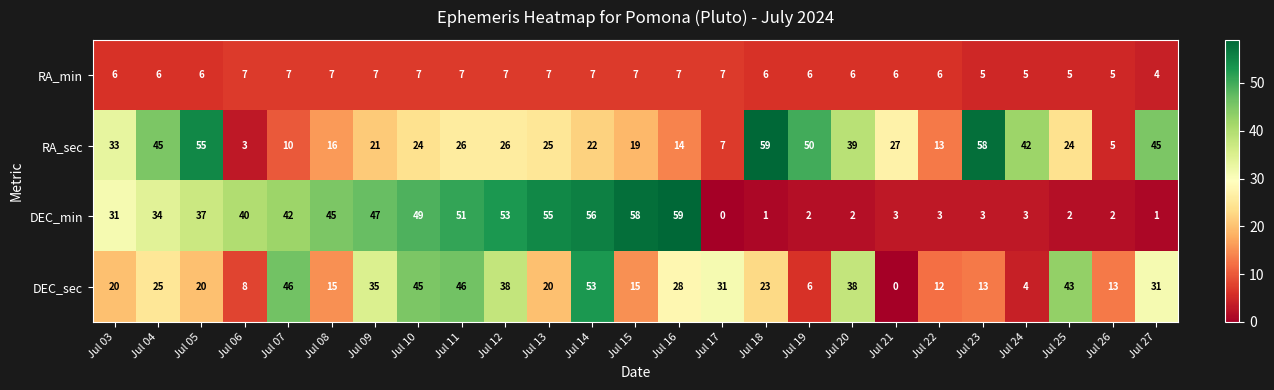

What is the average value of the DEC_sec series?

25